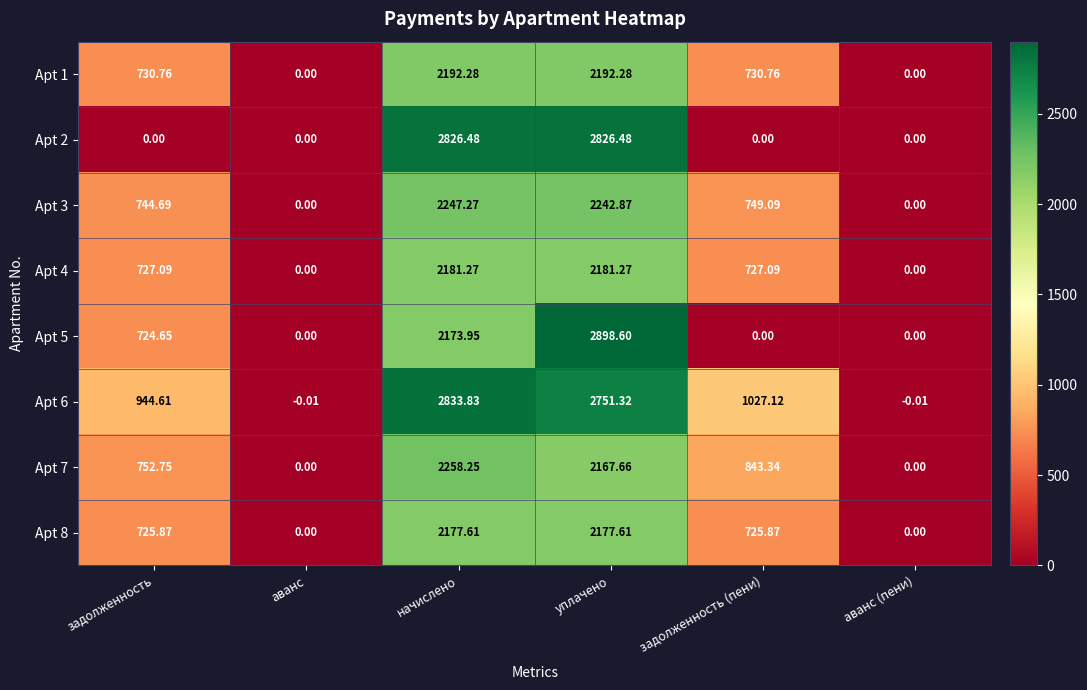

At which label does Apt 8 first exceed 725?

задолженность